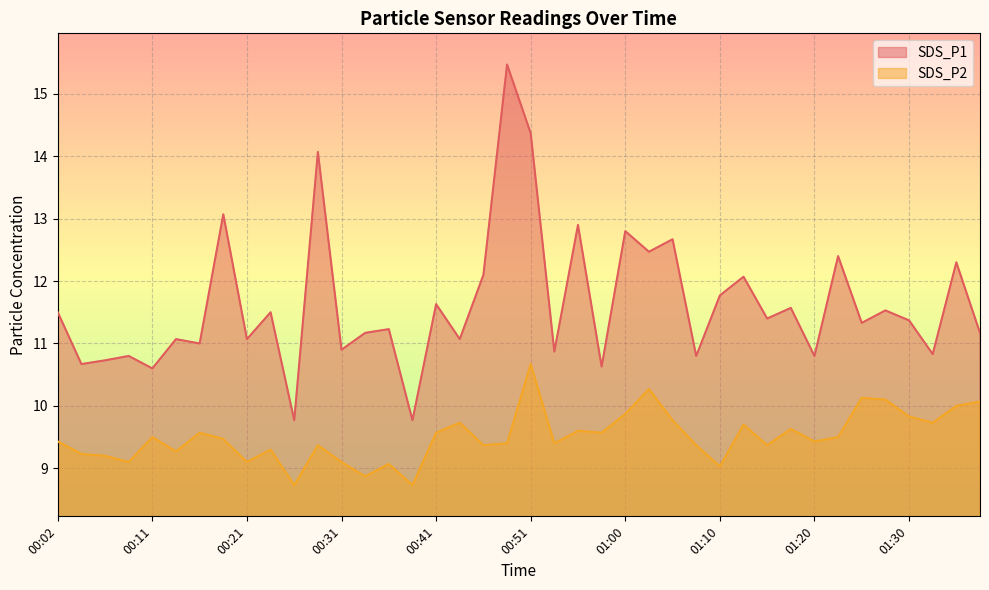

Reading right to left, list all the values displayed in this chart.

SDS_P1: 01:37=11.2	01:35=12.3	01:32=10.8	01:30=11.4	01:27=11.5	01:25=11.3	01:22=12.4	01:20=10.8	01:18=11.6	01:15=11.4	01:13=12.1	01:10=11.8	01:08=10.8	01:05=12.7	01:03=12.5	01:00=12.8	00:58=10.6	00:56=12.9	00:53=10.9	00:51=14.4	00:48=15.5	00:46=12.1	00:43=11.1	00:41=11.6	00:38=9.8	00:36=11.2	00:33=11.2	00:31=10.9	00:29=14.1	00:26=9.8	00:24=11.5	00:21=11.1	00:19=13.1	00:16=11.0	00:14=11.1	00:11=10.6	00:09=10.8	00:07=10.7	00:04=10.7	00:02=11.5
SDS_P2: 01:37=10.1	01:35=10.0	01:32=9.7	01:30=9.8	01:27=10.1	01:25=10.1	01:22=9.5	01:20=9.4	01:18=9.6	01:15=9.4	01:13=9.7	01:10=9.0	01:08=9.4	01:05=9.8	01:03=10.3	01:00=9.9	00:58=9.6	00:56=9.6	00:53=9.4	00:51=10.7	00:48=9.4	00:46=9.4	00:43=9.7	00:41=9.6	00:38=8.7	00:36=9.1	00:33=8.9	00:31=9.1	00:29=9.4	00:26=8.7	00:24=9.3	00:21=9.1	00:19=9.5	00:16=9.6	00:14=9.3	00:11=9.5	00:09=9.1	00:07=9.2	00:04=9.2	00:02=9.4